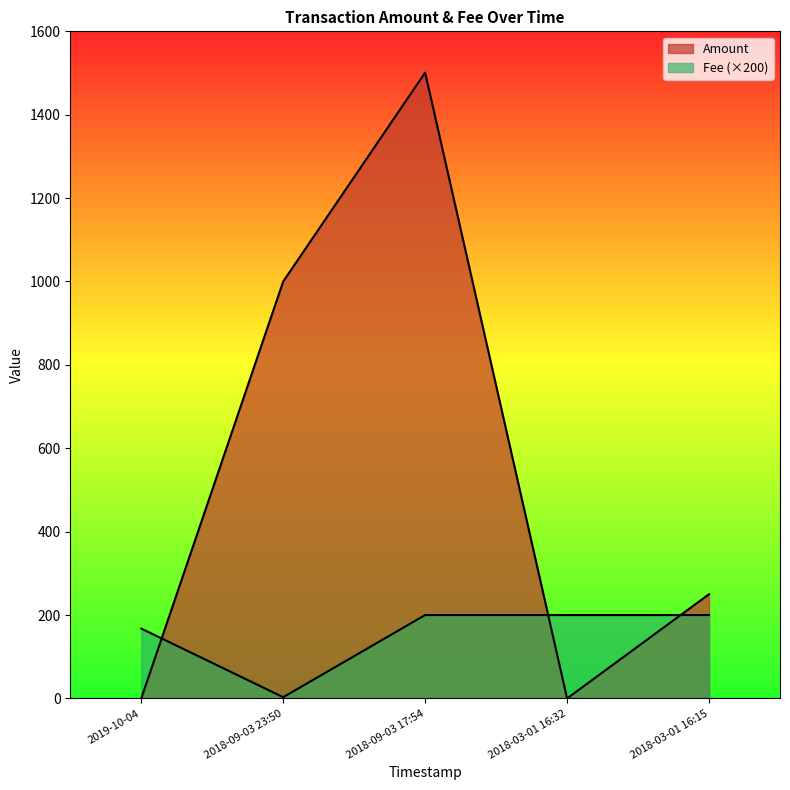

What is the difference between the Amount values at 2018-09-03 17:54 and 2019-10-04?

1501.0